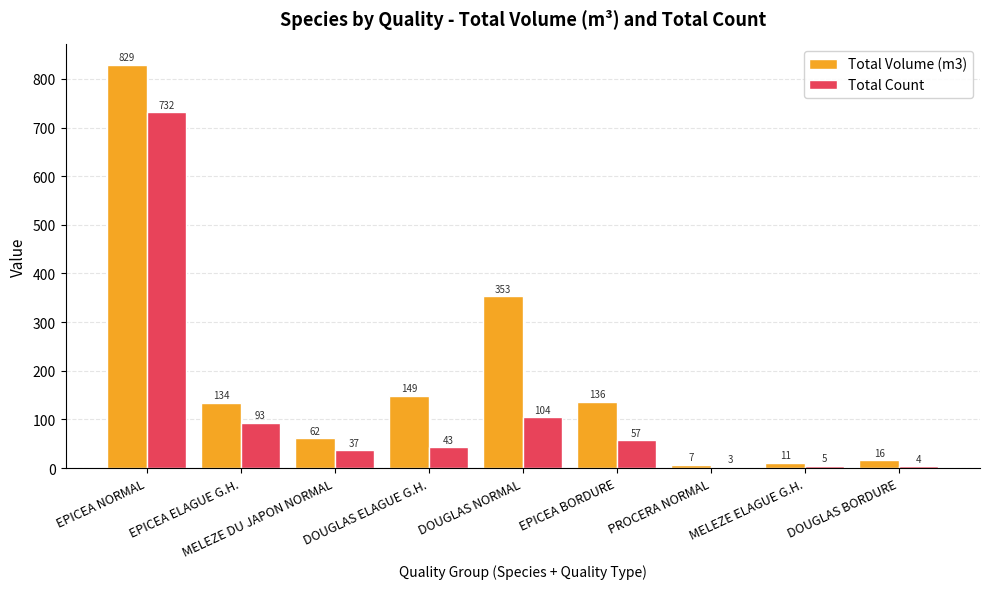

What is the greatest value displayed?

829.5